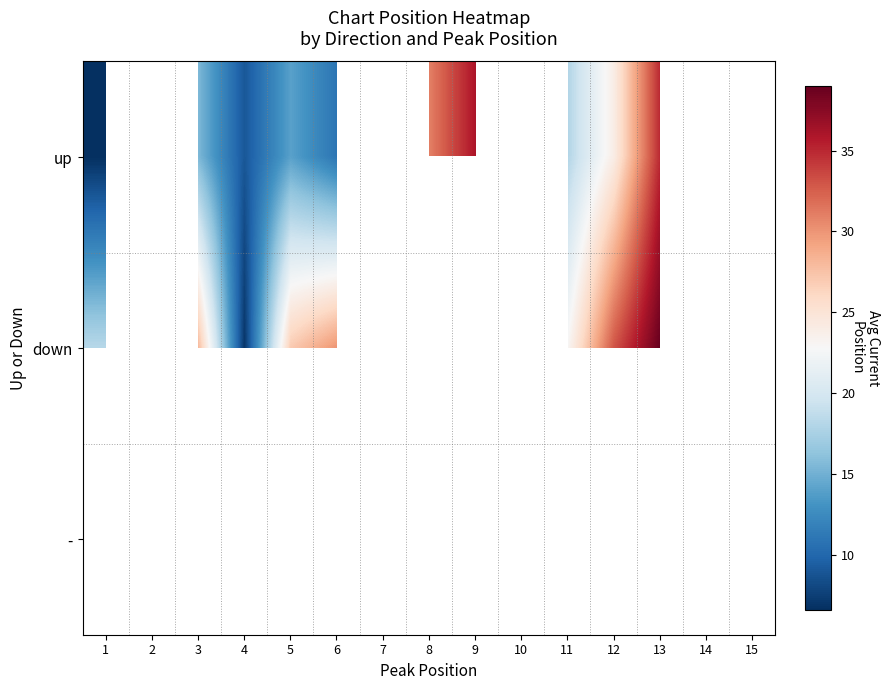

Rank the series at 12 from lowest to highest value.

up, down, -